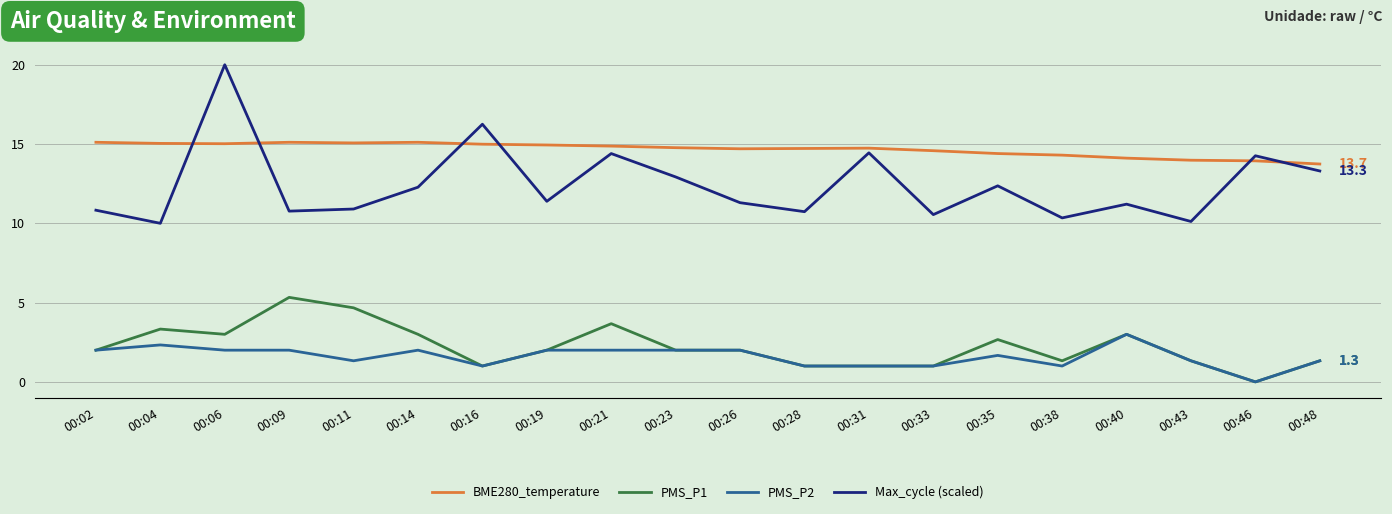

Count the PMS_P2 values in the range 1 to 2.

17